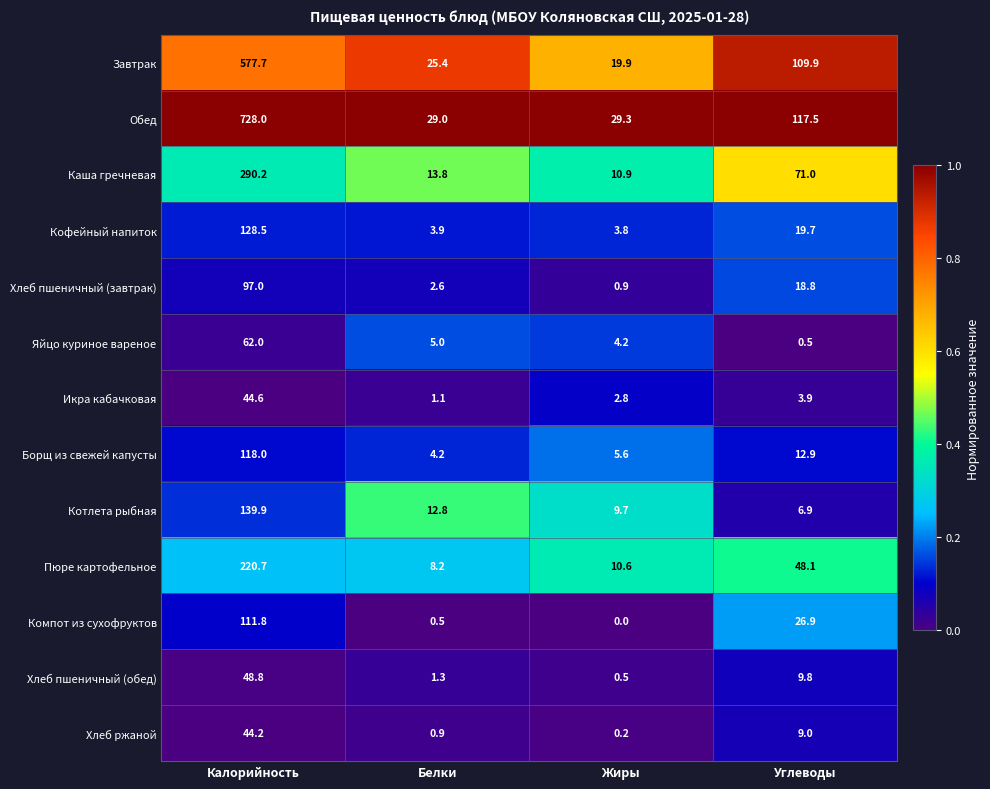

List the labels in order of Завтрак value, smallest first.

Жиры, Белки, Углеводы, Калорийность